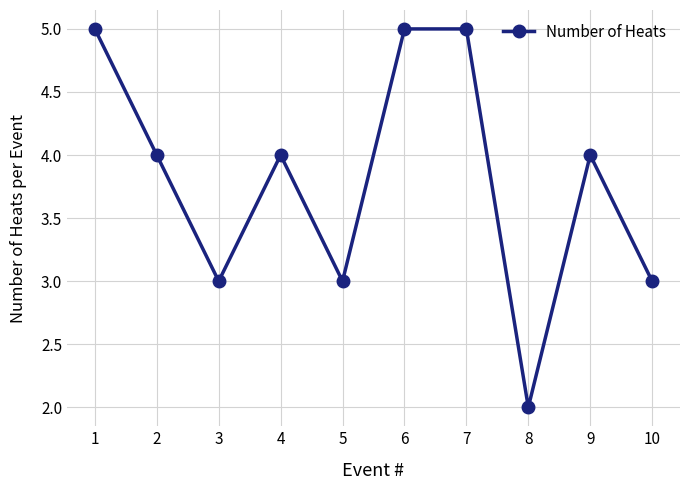

What is the maximum value shown in the chart?

5